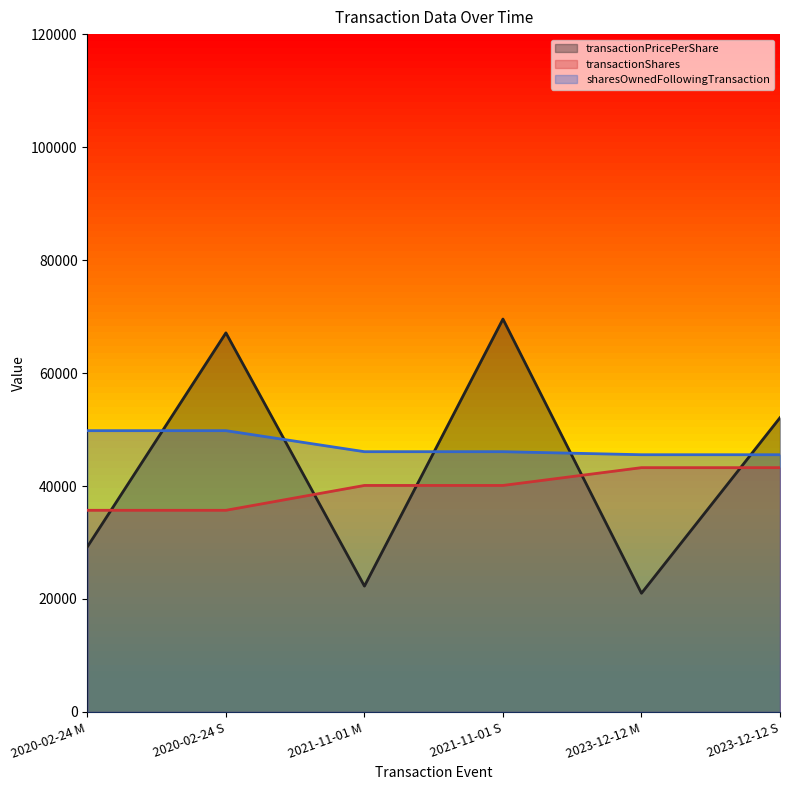

How many series are shown in this chart?

3